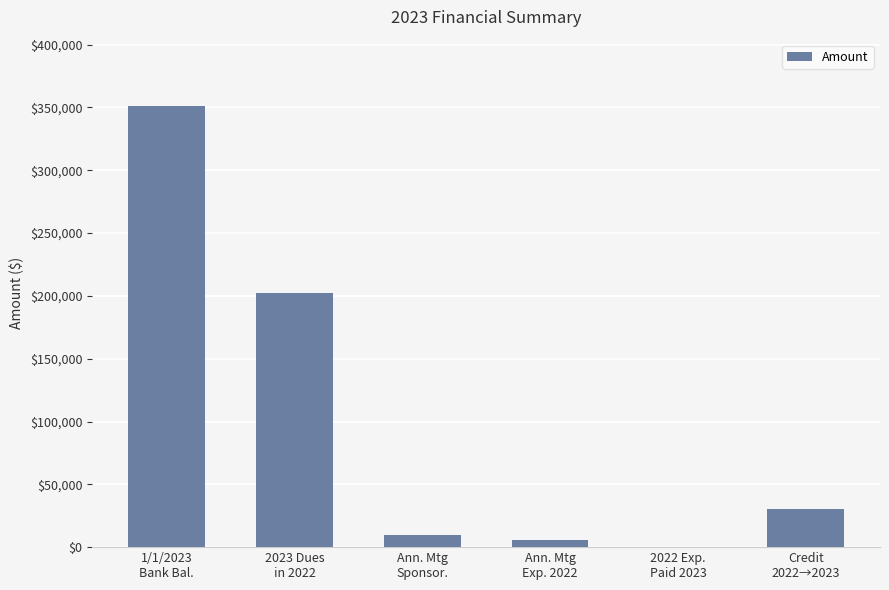

Are the bars grouped side by side (vs. stacked)?

No